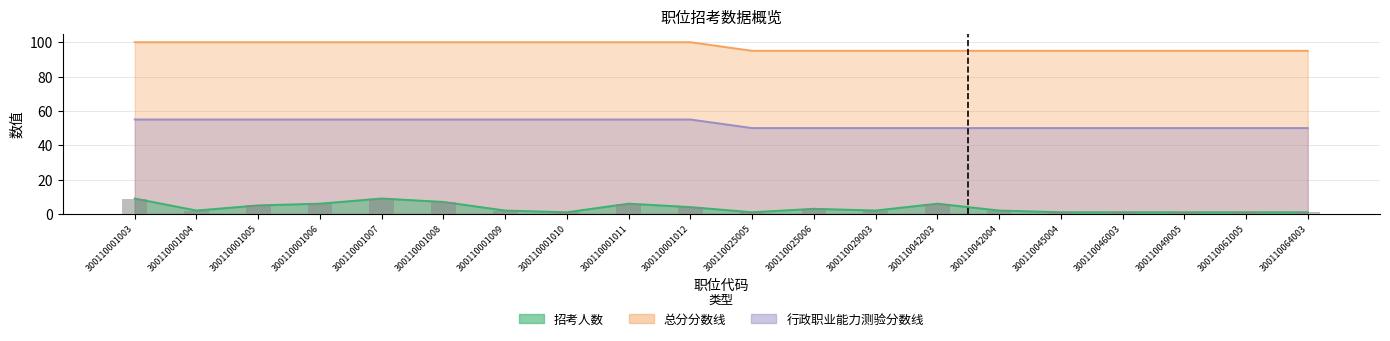

What is the difference between the second highest and minimum values in the 行政职业能力测验分数线 series?

5